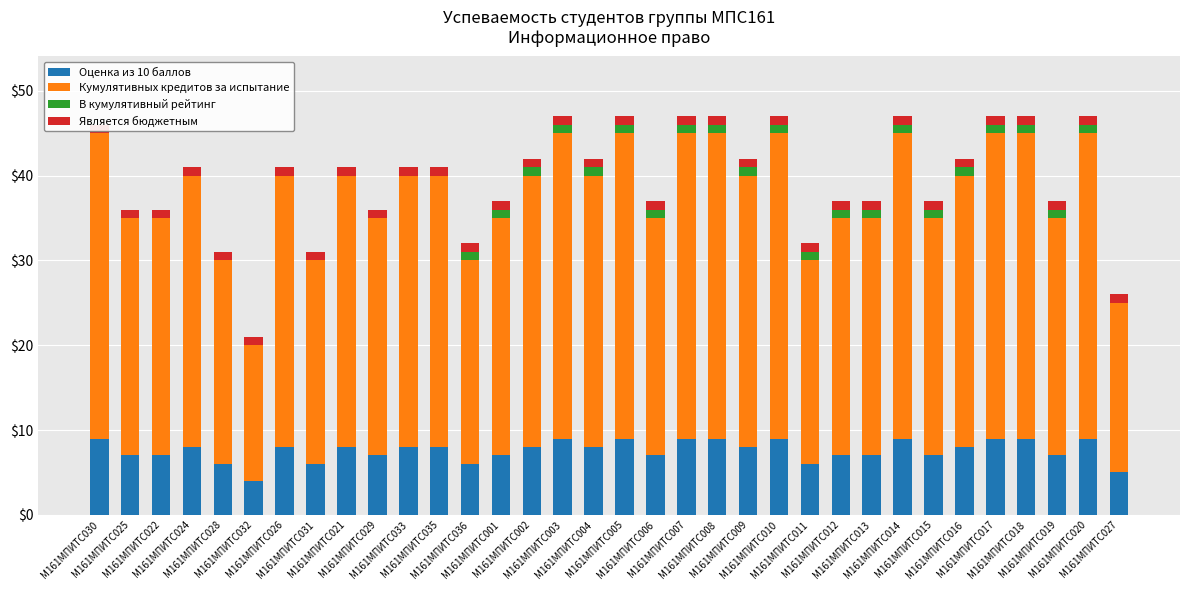

How many data points does each series have?

34